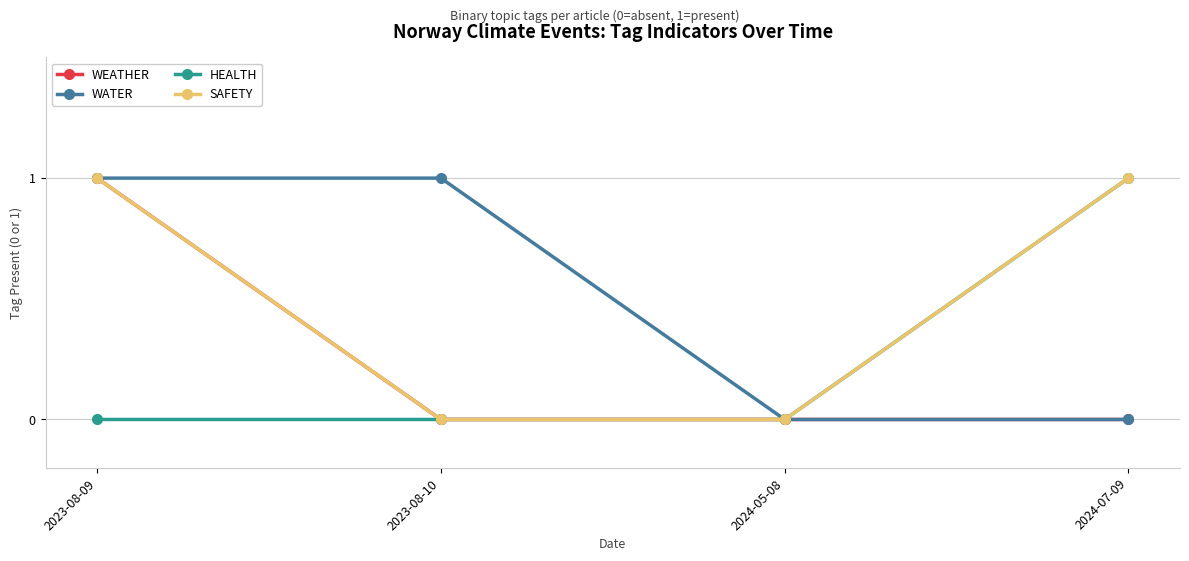

How many series are shown in this chart?

4